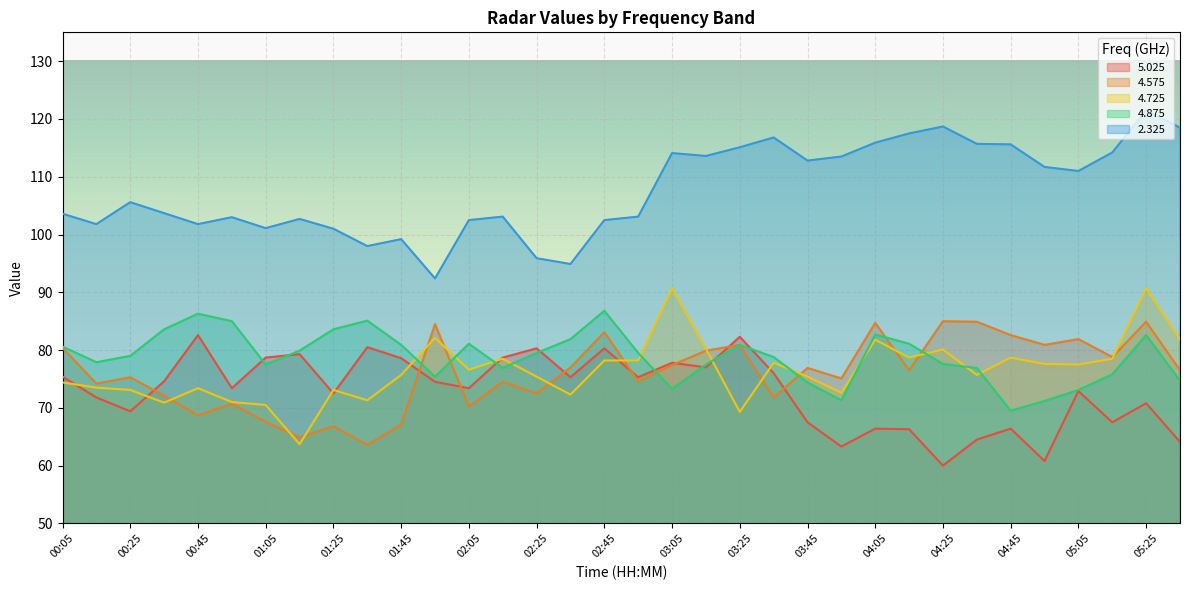

How many lines are shown in the chart?

5